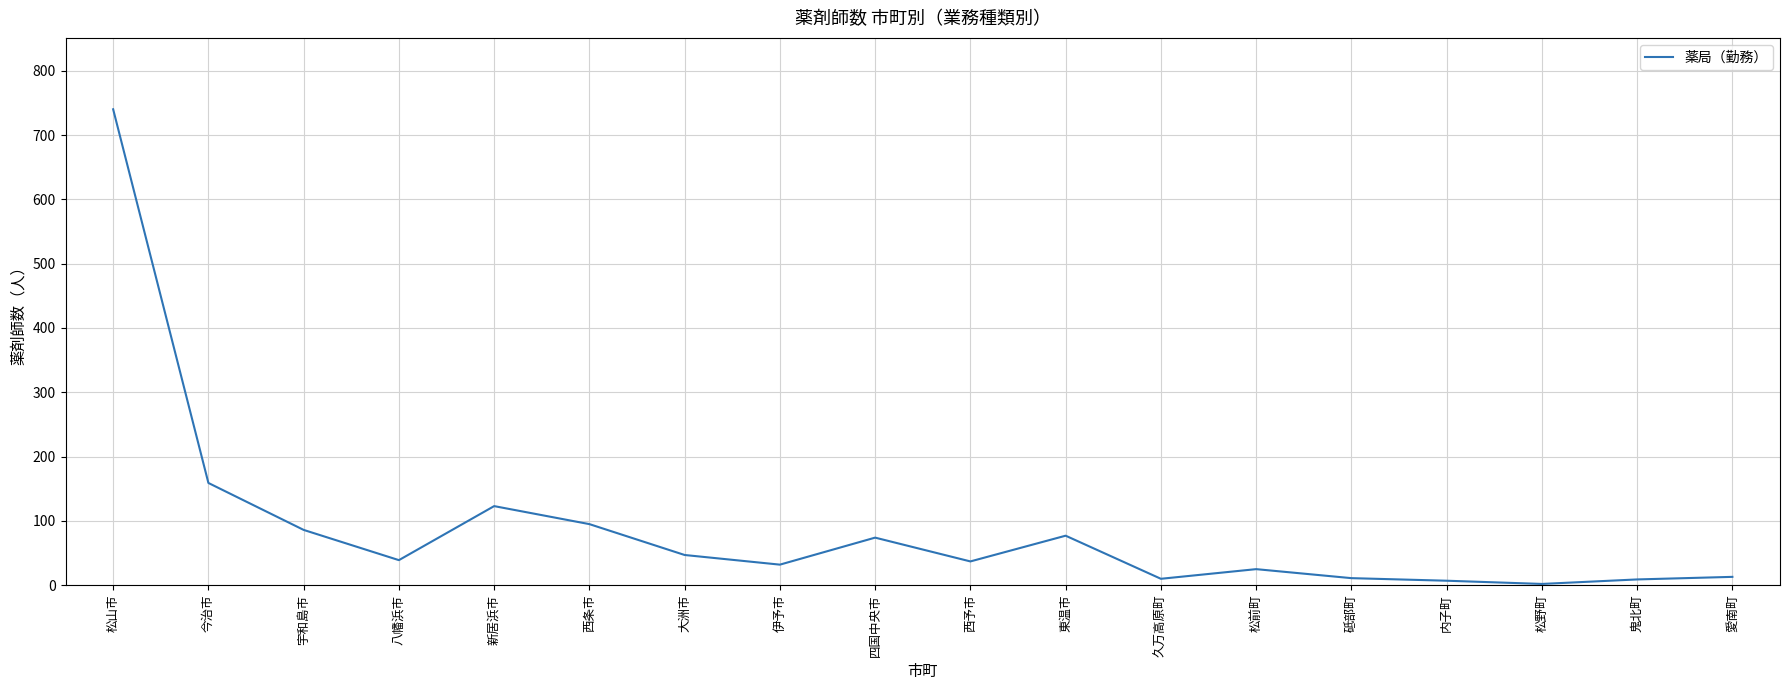

What is the change in value from 西条市 to 西予市?

-58